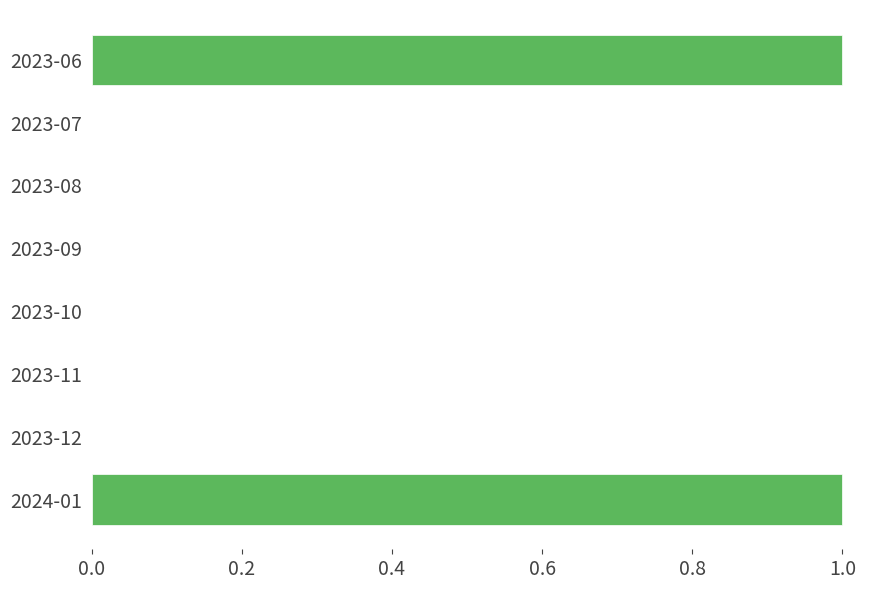

The chart shows a value of 1 at 2023-09. True or false?

False